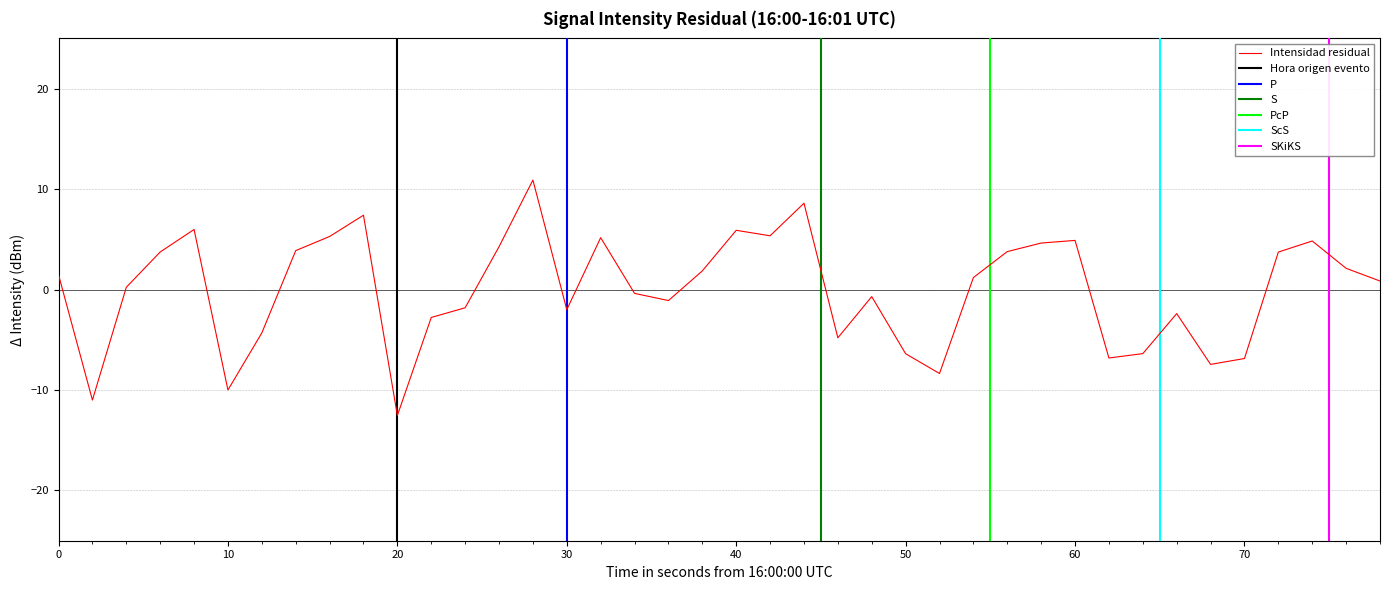

What is the value of the 22nd point from the left?

5.4